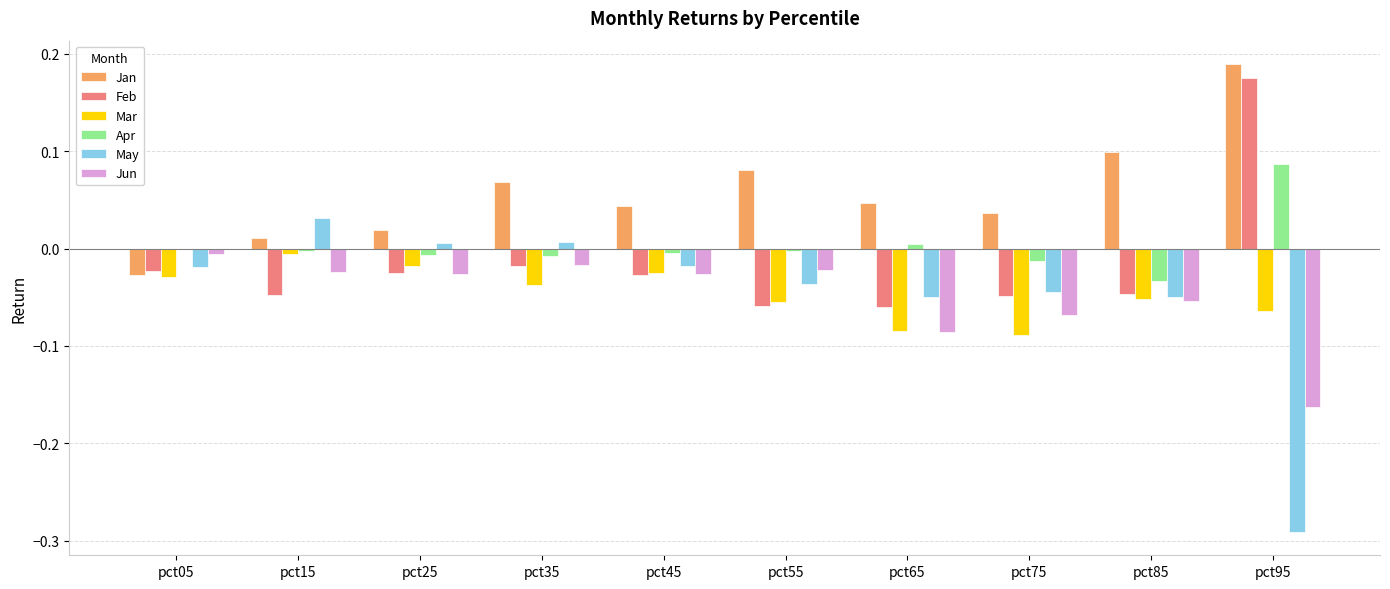

True or false: Mar has a value of -0.0 at pct75.

False